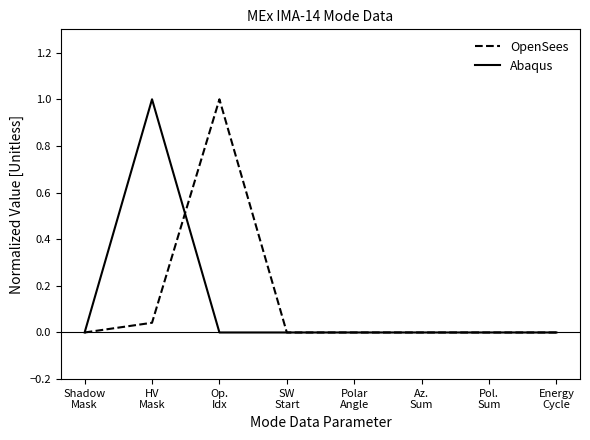

What is the highest value of the Abaqus series?

1.0